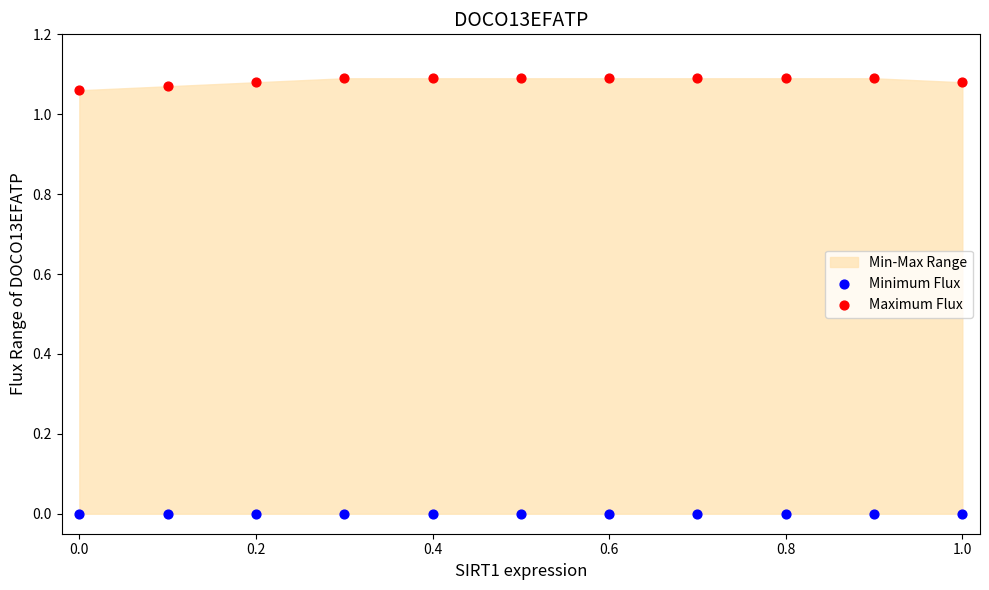

Which series contains the lowest Y value?

Minimum Flux